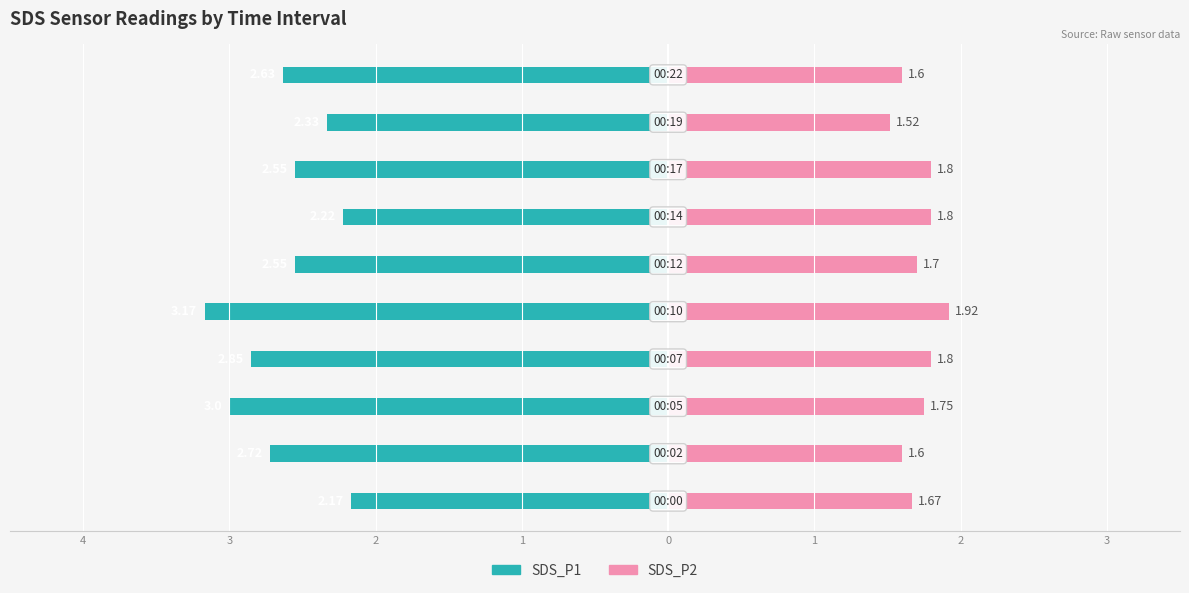

True or false: SDS_P2 has a value of 2.4 at 8.

False